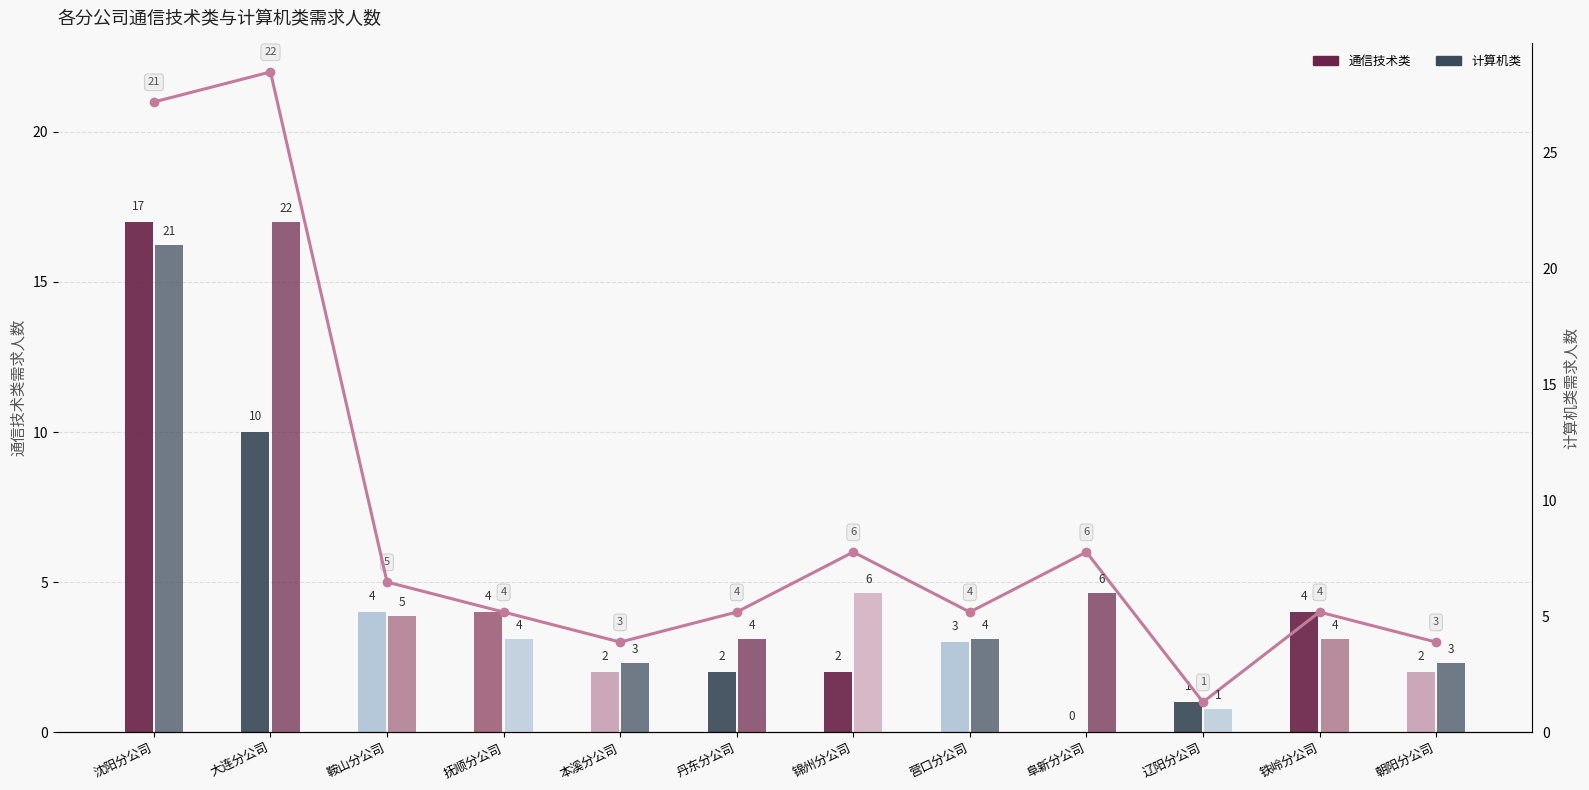

The value at 沈阳分公司 is 13. True or false?

False